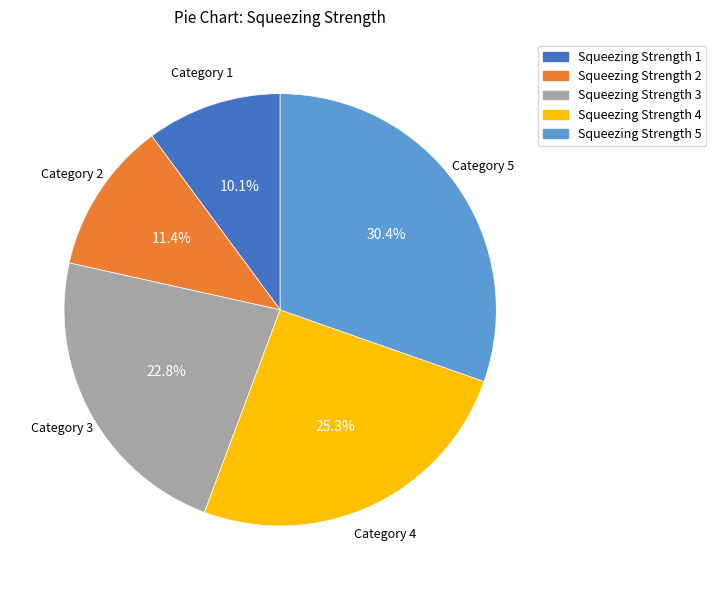

To the nearest percent, what is the average slice percentage?

20%